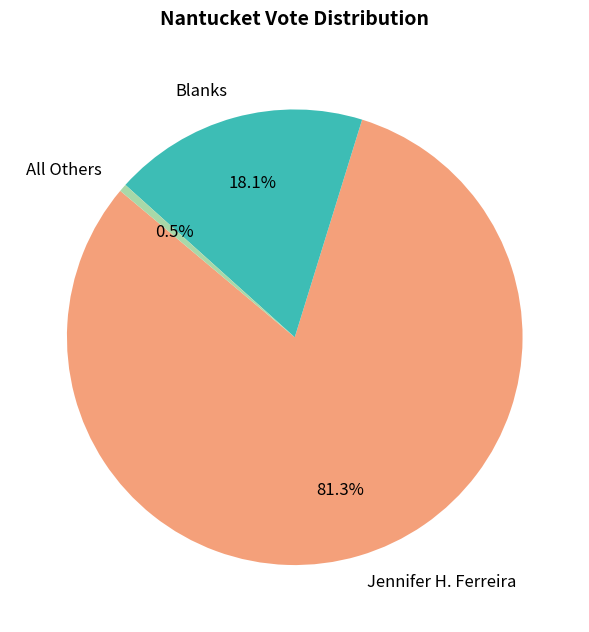

Do Blanks and Jennifer H. Ferreira together represent more than half of the pie?

Yes